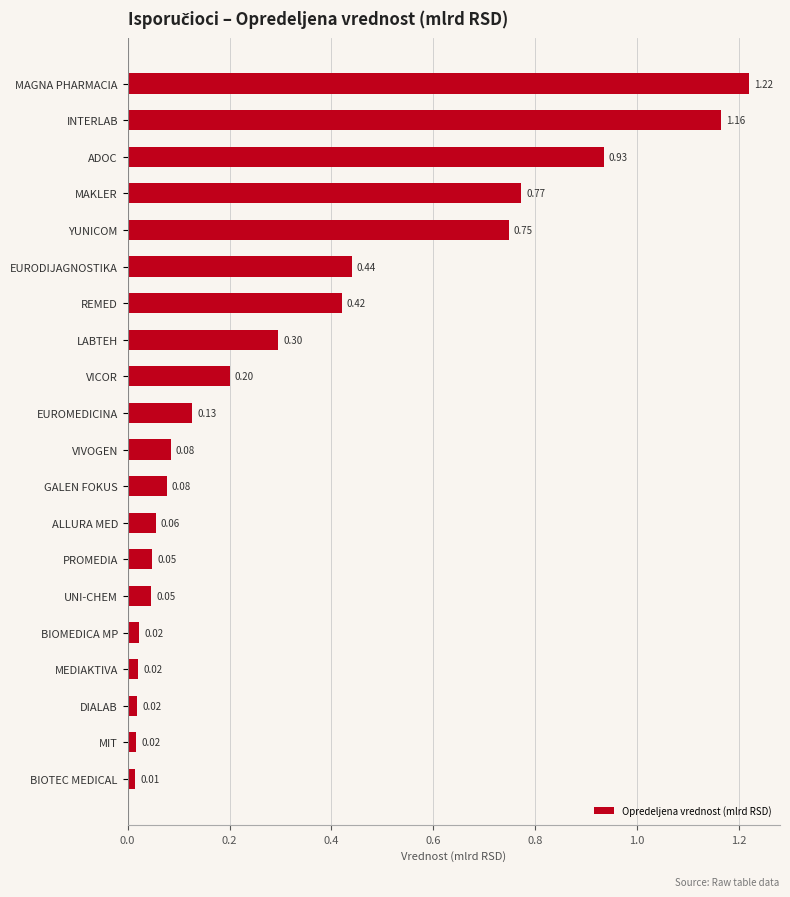

What is the sum of all values?

6.7